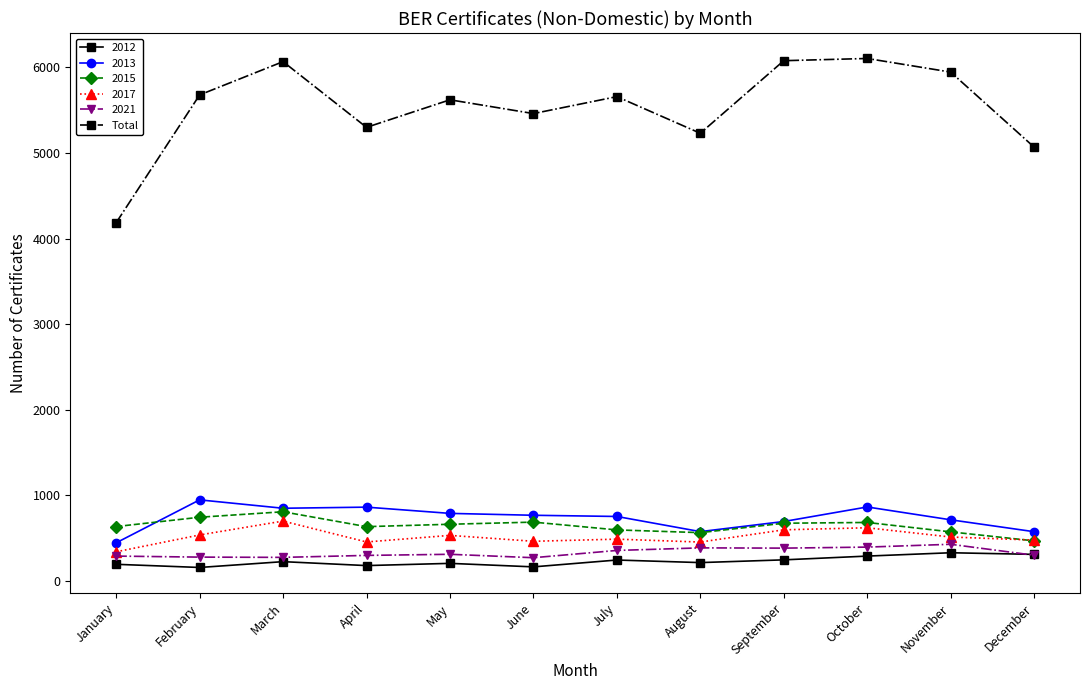

How many data points does each series have?

12